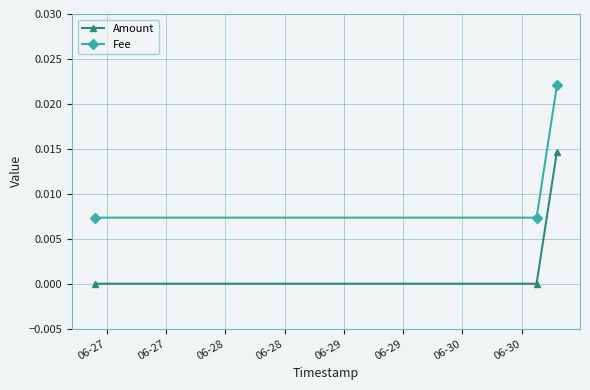

Count the number of categories in the chart.

3